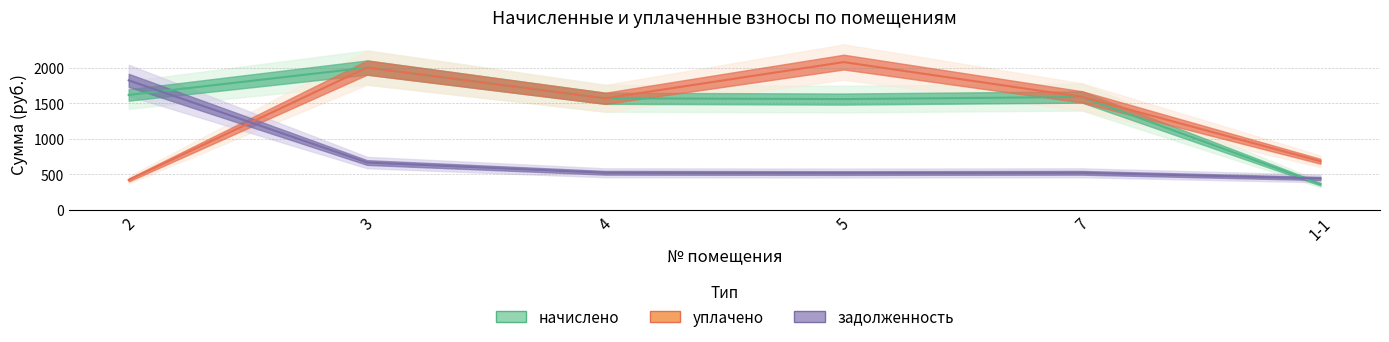

Does the chart have visible grid lines?

Yes